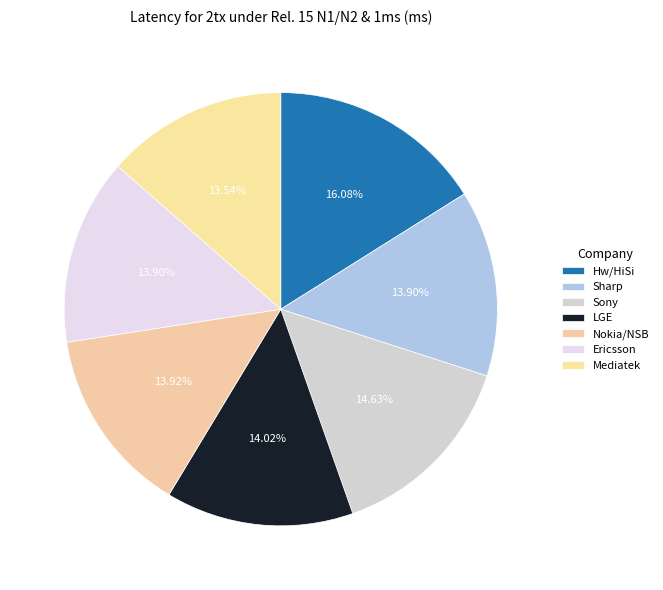

To the nearest percent, what portion does Sharp represent?

14%